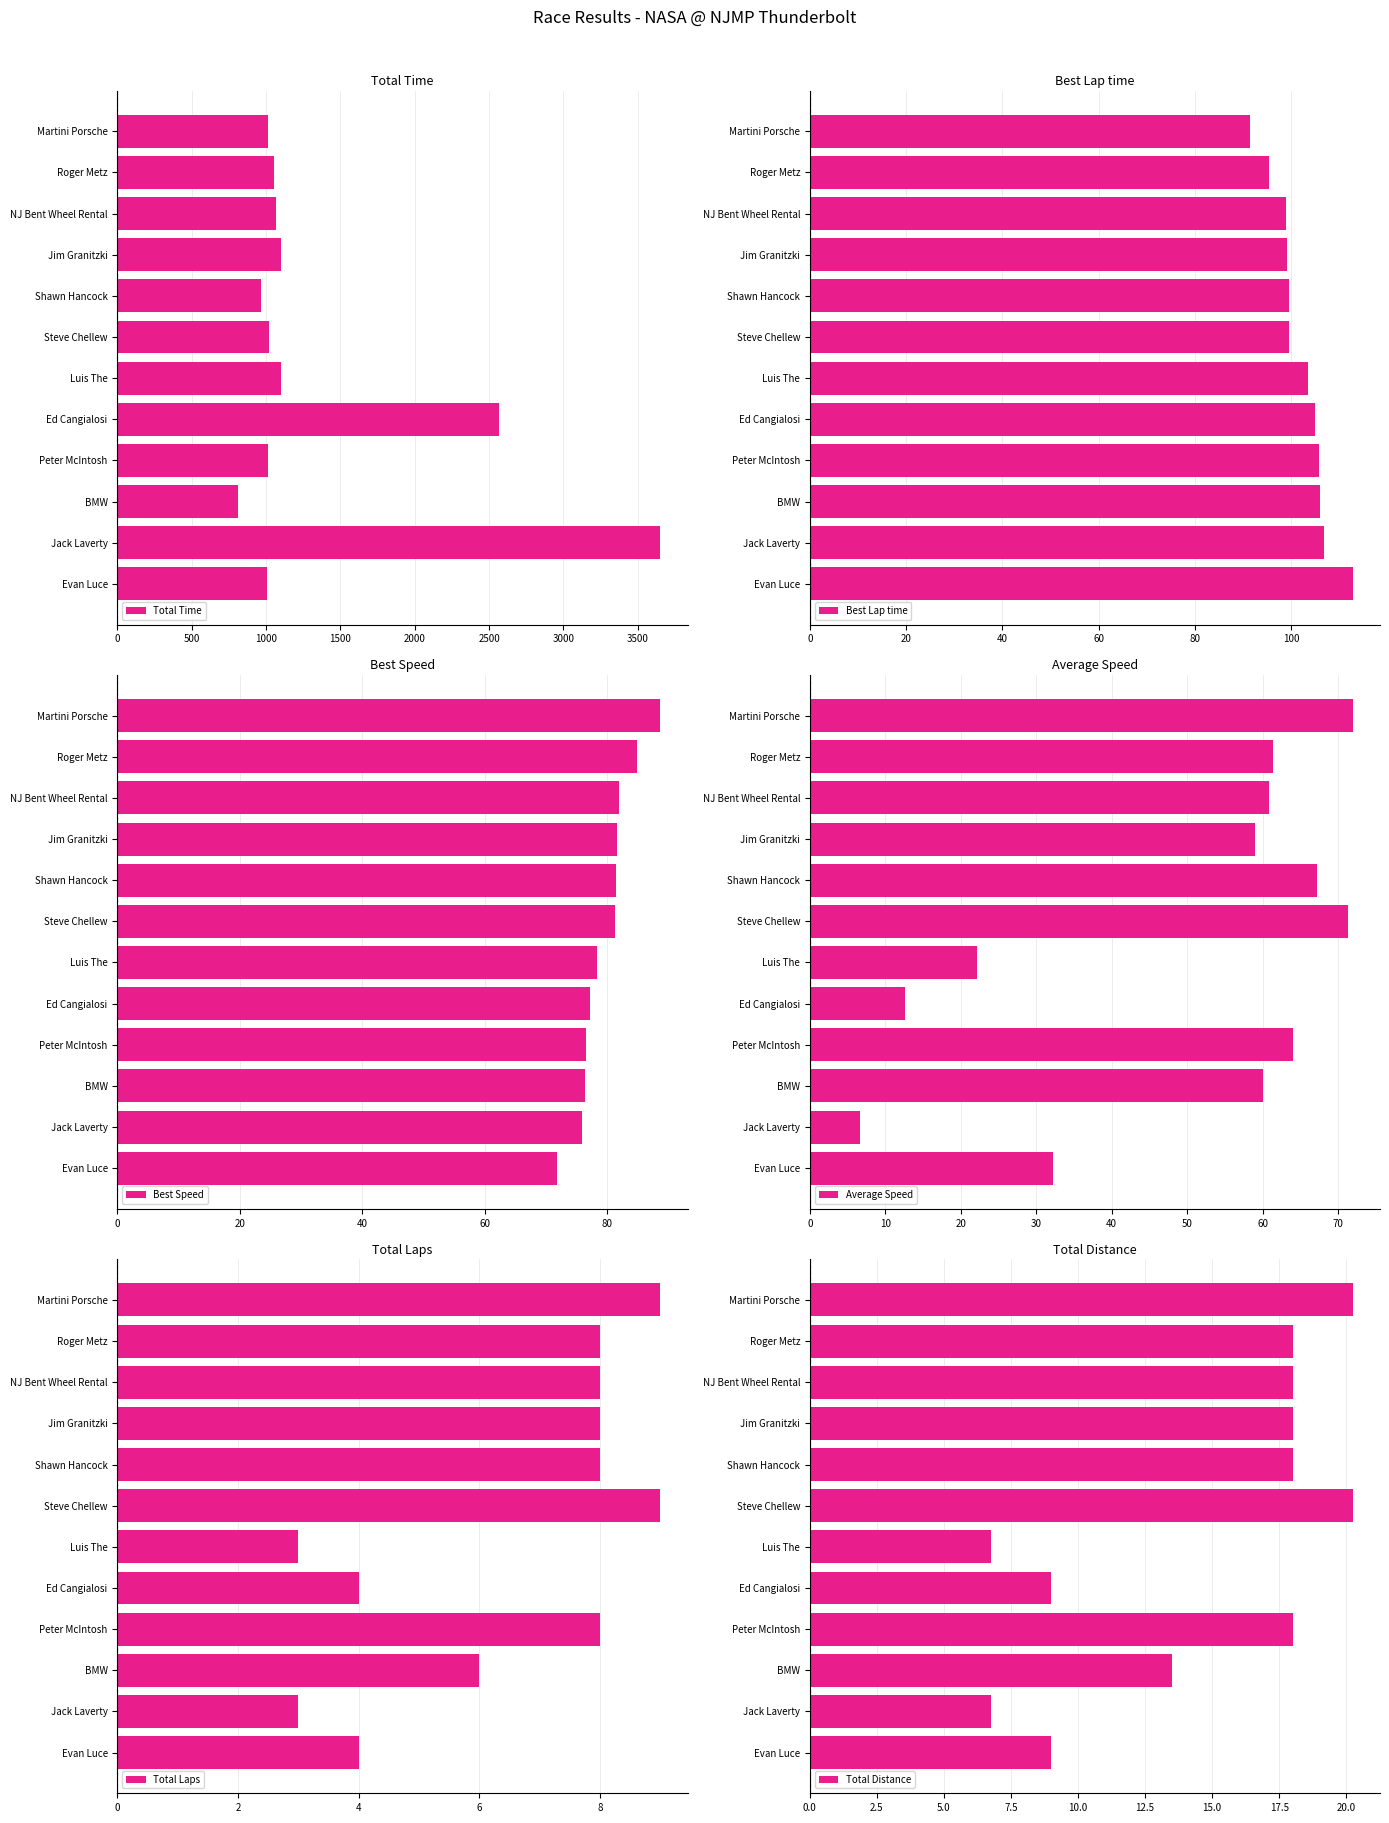

What is the lowest value of the Best Speed series?

71.8